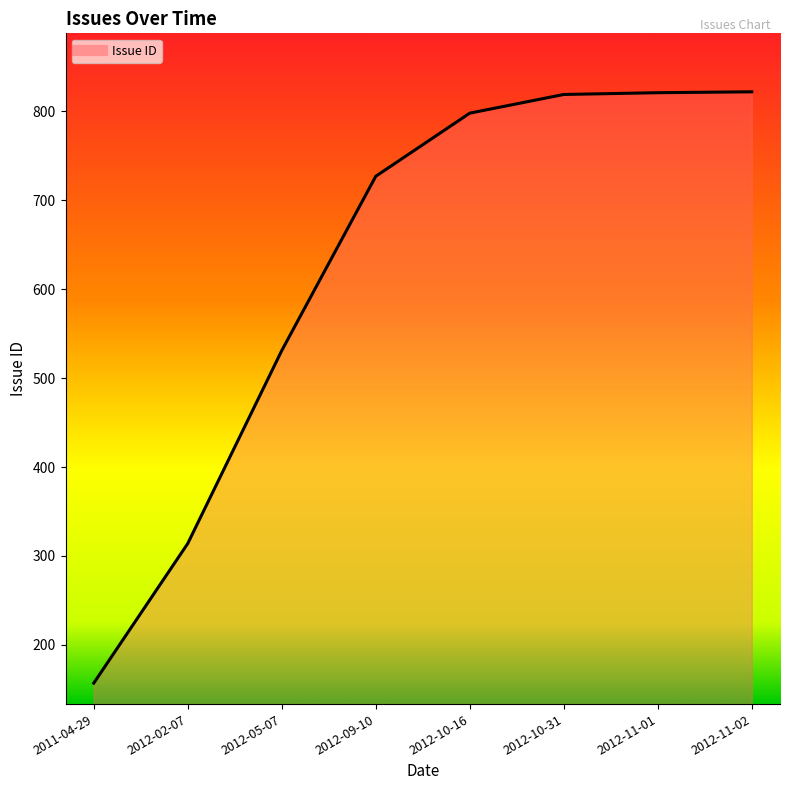

The value at 2012-11-02 is 822. True or false?

True